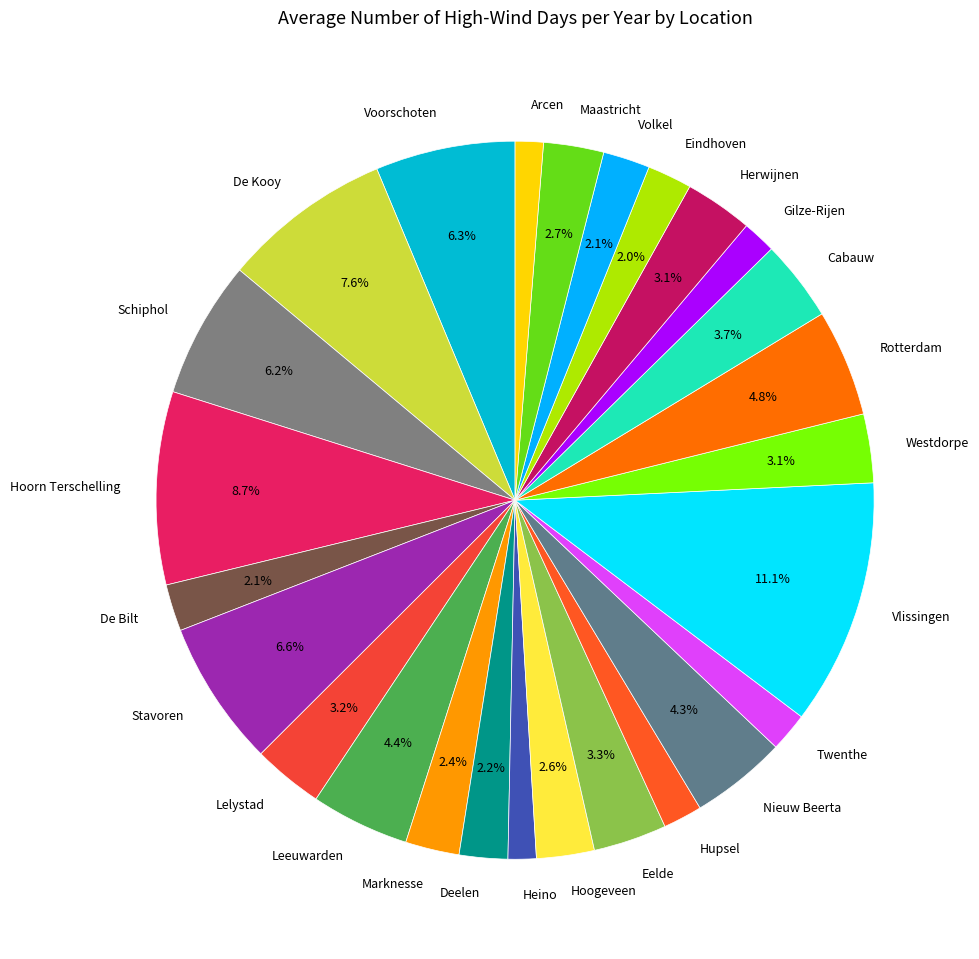

What percentage is NOT represented by Eindhoven?

98.0%